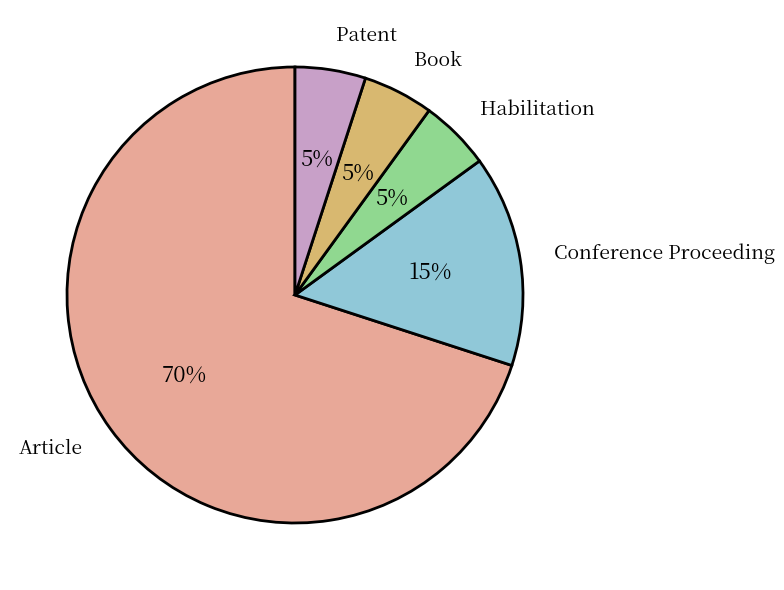

Which has a higher value, Habilitation or Conference Proceeding?

Conference Proceeding